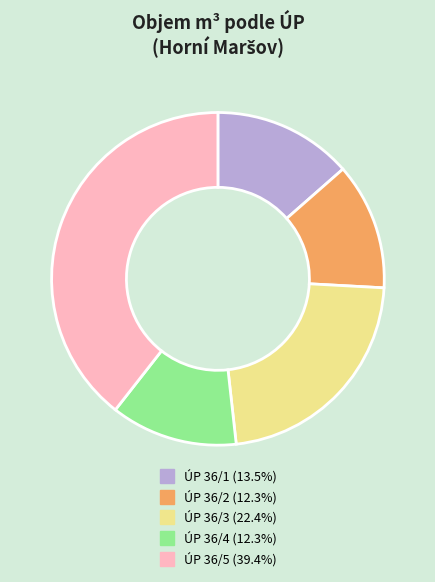

Is there any slice that represents more than half of the pie?

No